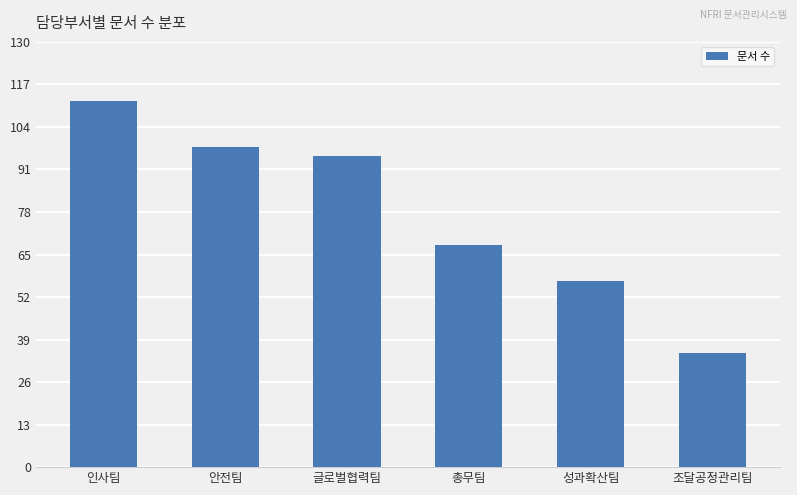

Approximately how many times larger is the value at 성과확산팀 compared to 조달공정관리팀?

1.6